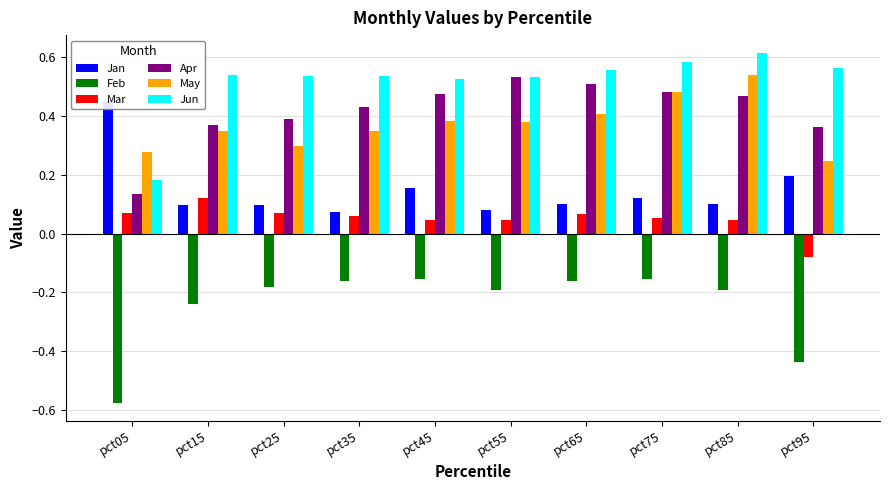

How many bars are there in total?

60